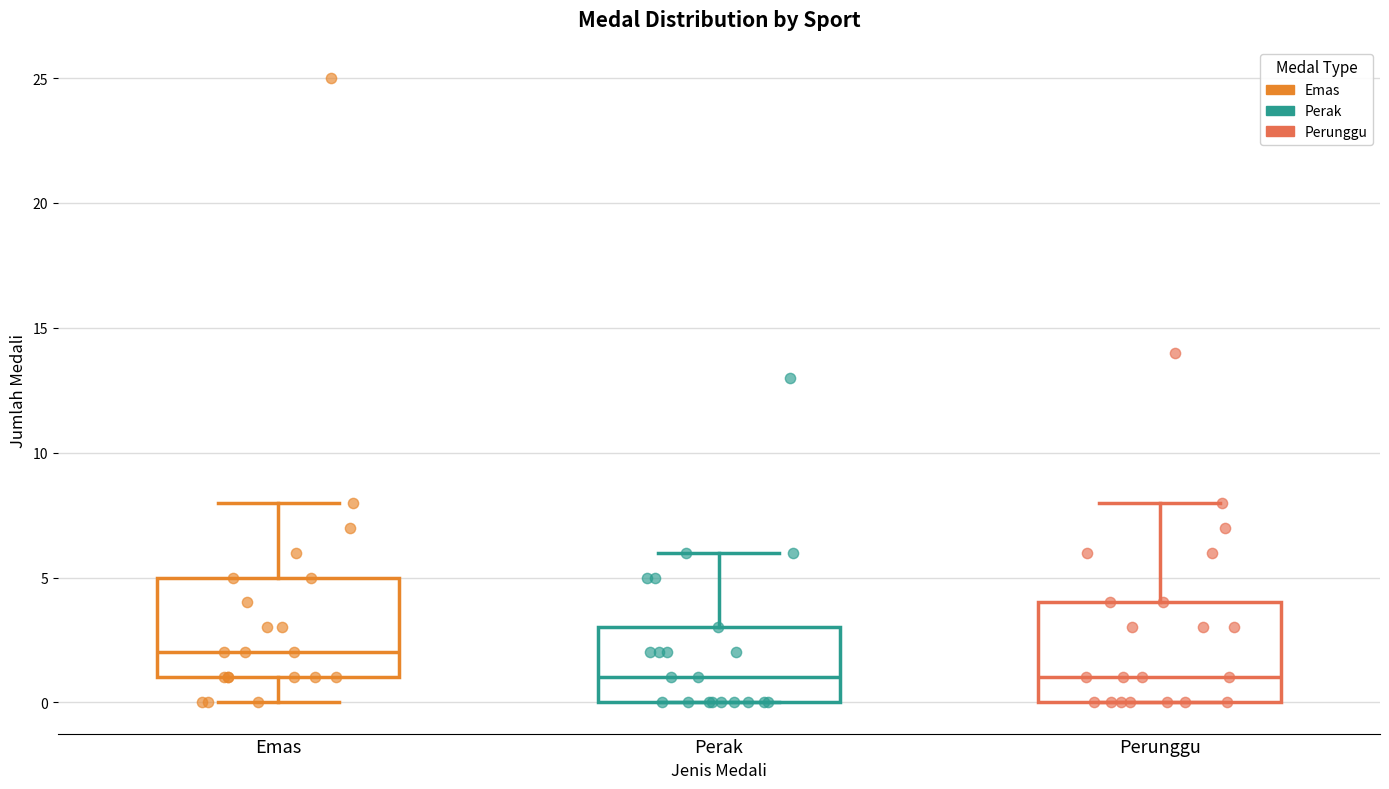

Reading left to right, read every box against the y-axis: the position of its median line, the range the box covers, and the ends of its whiskers. The values are not printed on the chart, so give them approximately, as read against the axis.

Emas: median 2, box 1 to 5, whiskers 0 to 8
Perak: median 1, box 0 to 3, whiskers 0 to 6
Perunggu: median 1, box 0 to 4, whiskers 0 to 8